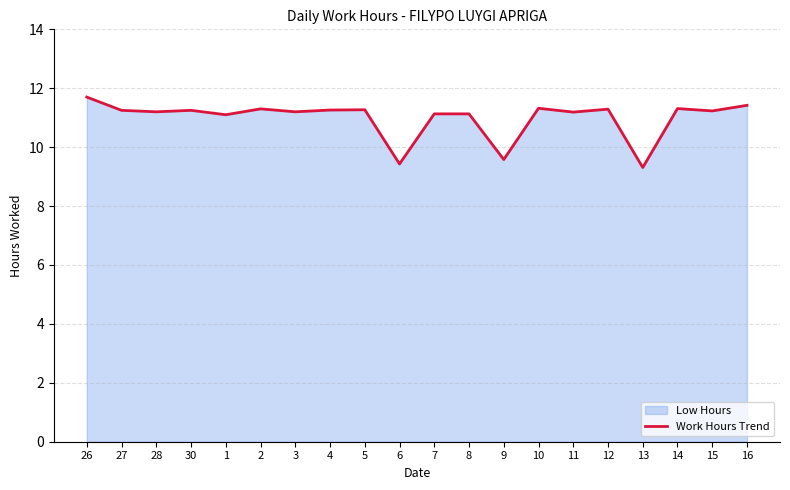

How many values exceed 11?

17